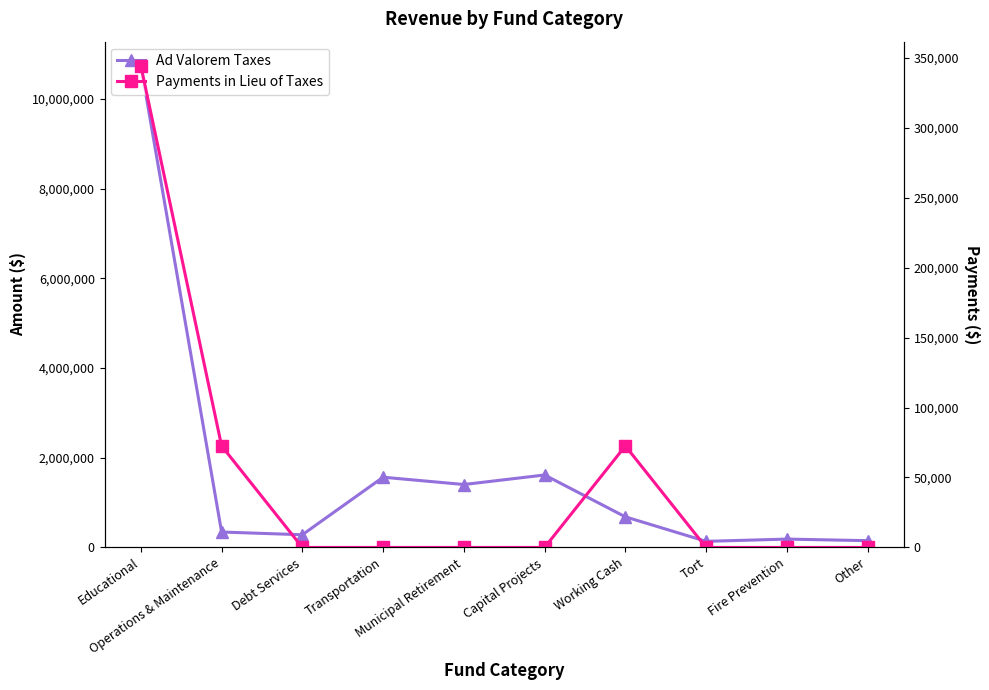

True or false: Ad Valorem Taxes and Payments in Lieu of Taxes intersect in this chart.

False